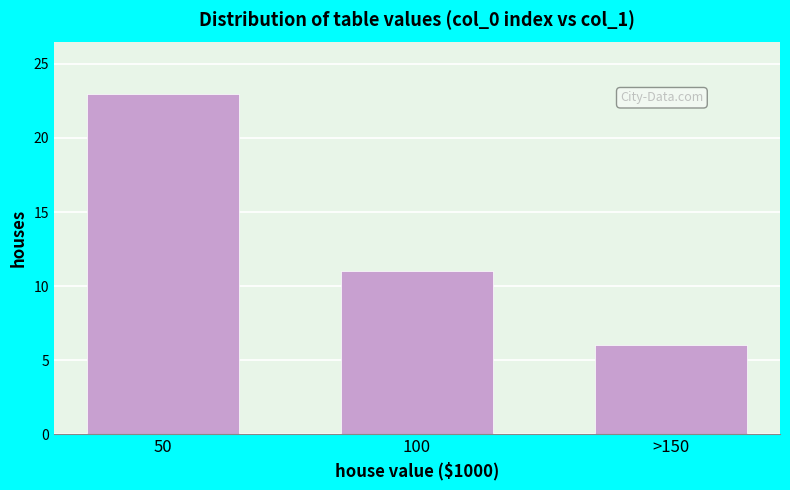

Reading right to left, list all the values displayed in this chart.

>150=6	100=11	50=23